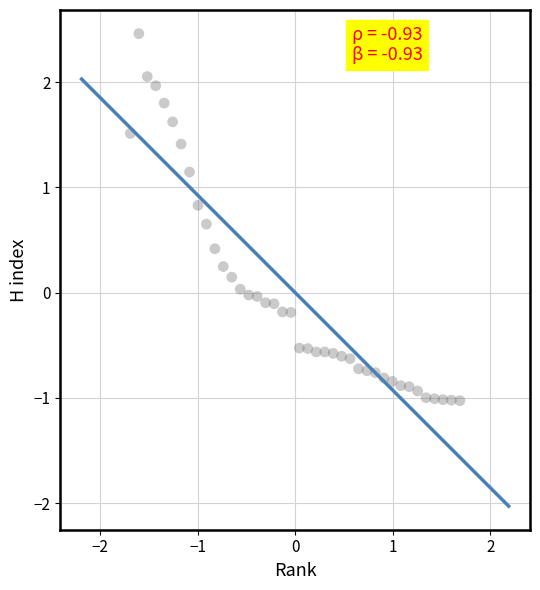

What is the range of X values (max minus min)?

3.4